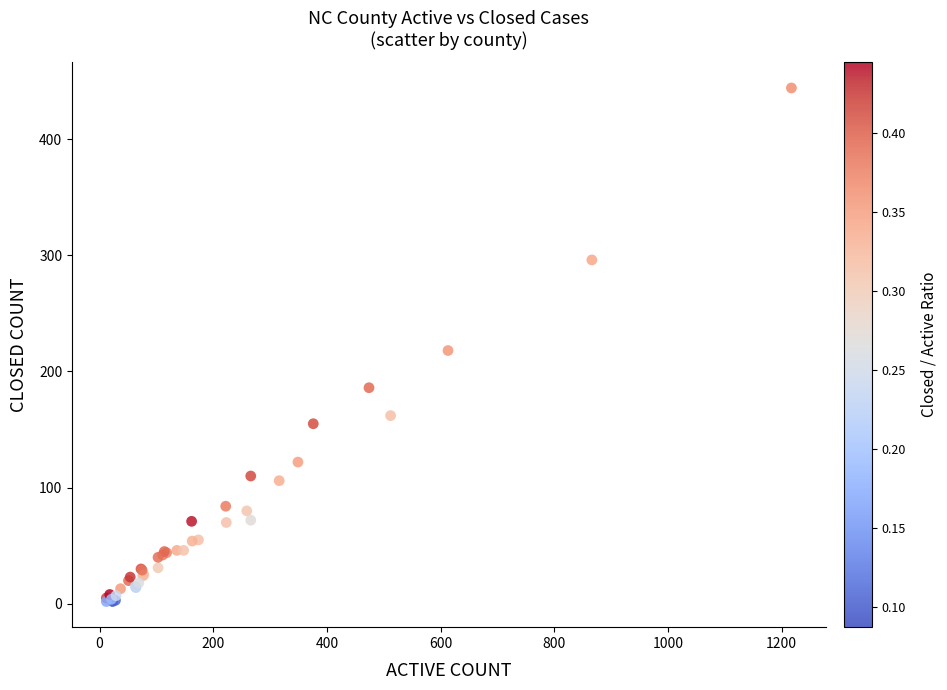

What Y value in the scatter plot is closest to 223?

218